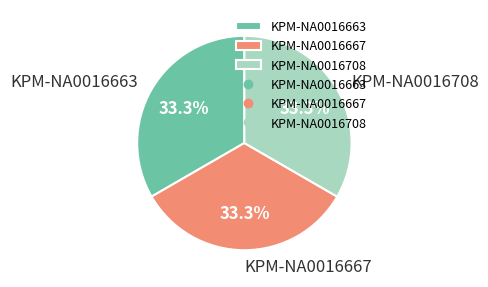

Is it true that KPM-NA0016663 is 33% of the pie?

True